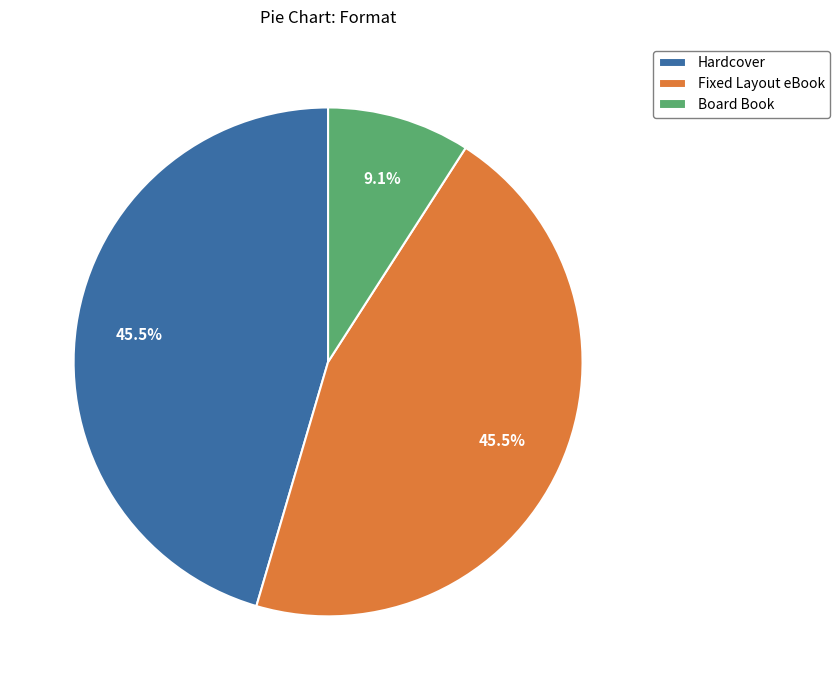

What percentage is the Board Book slice, to the nearest percent?

9%